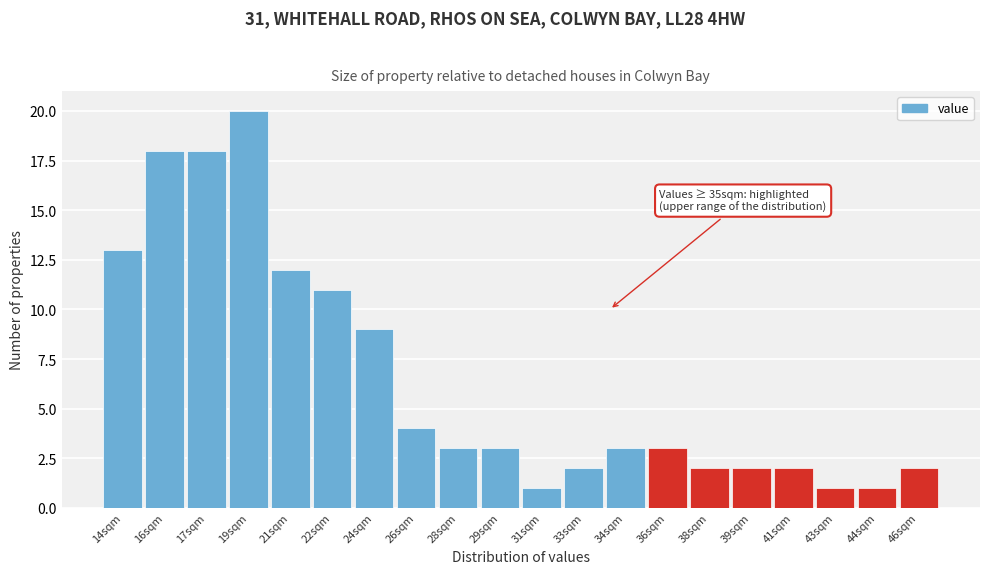

Reading left to right, list all the values displayed in this chart.

14sqm=13	16sqm=18	17sqm=18	19sqm=20	21sqm=12	22sqm=11	24sqm=9	26sqm=4	28sqm=3	29sqm=3	31sqm=1	33sqm=2	34sqm=3	36sqm=3	38sqm=2	39sqm=2	41sqm=2	43sqm=1	44sqm=1	46sqm=2